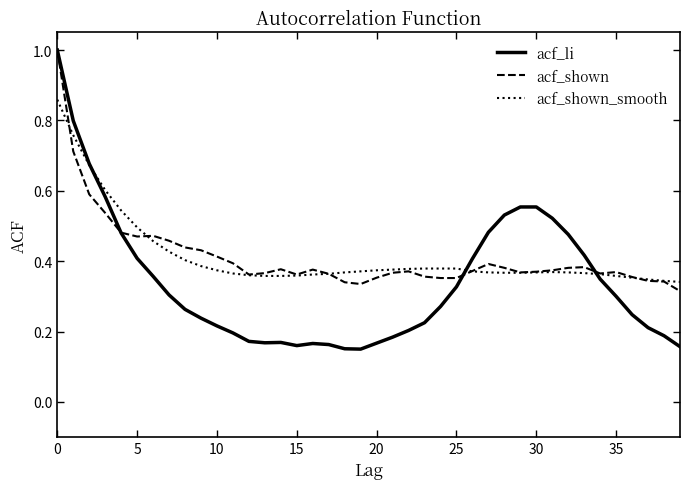

Which series has the largest range (max minus min)?

acf_li